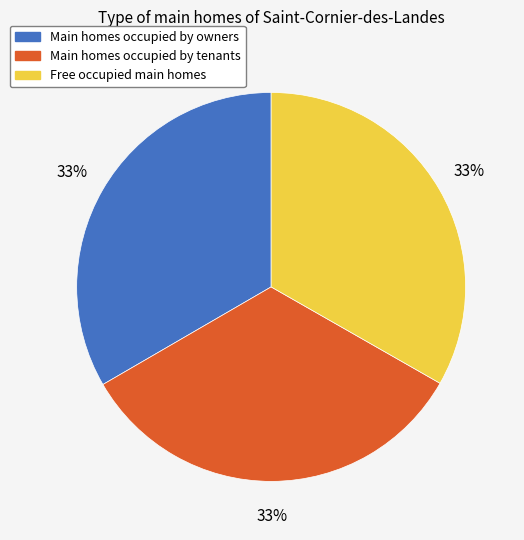

Is there any slice that represents more than half of the pie?

No